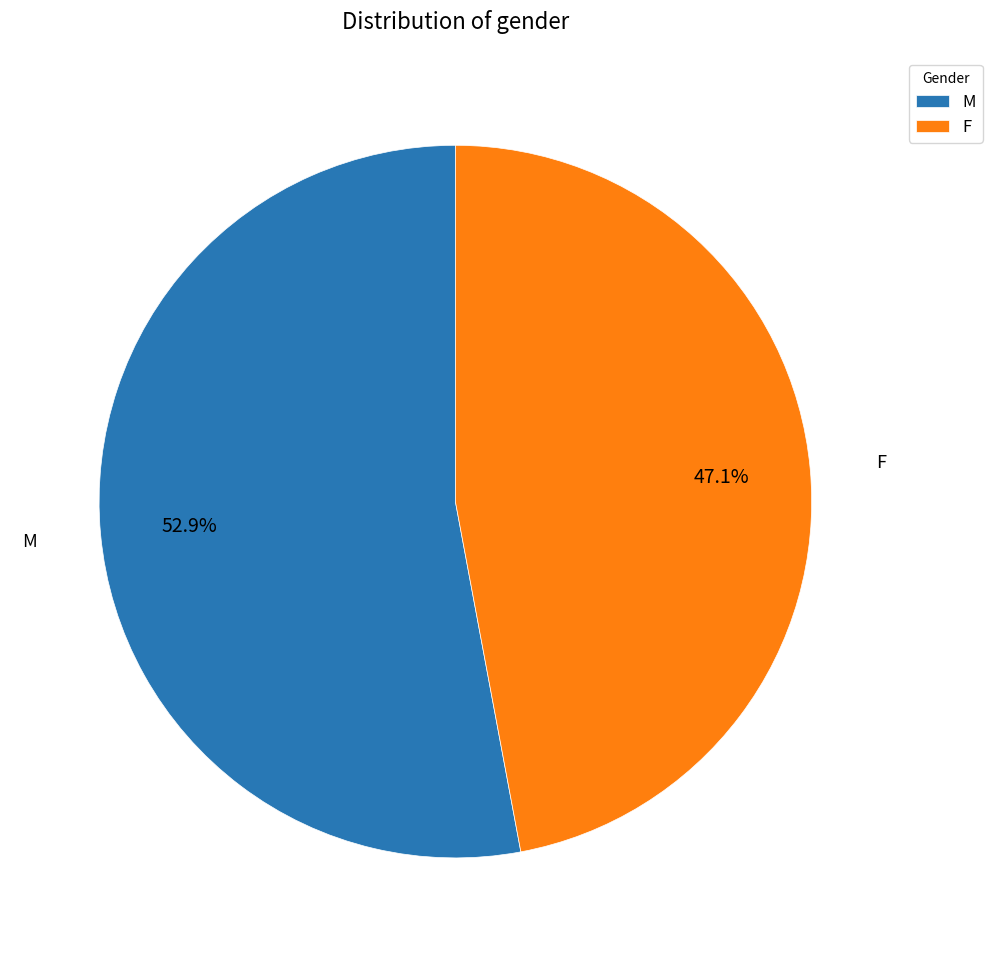

What is the smallest slice in the pie chart?

F